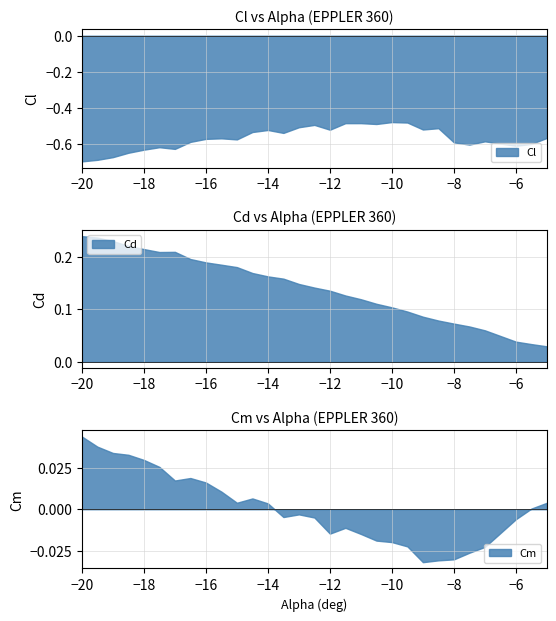

Rank the series by their maximum value, from highest to lowest.

Cd, Cm, Cl